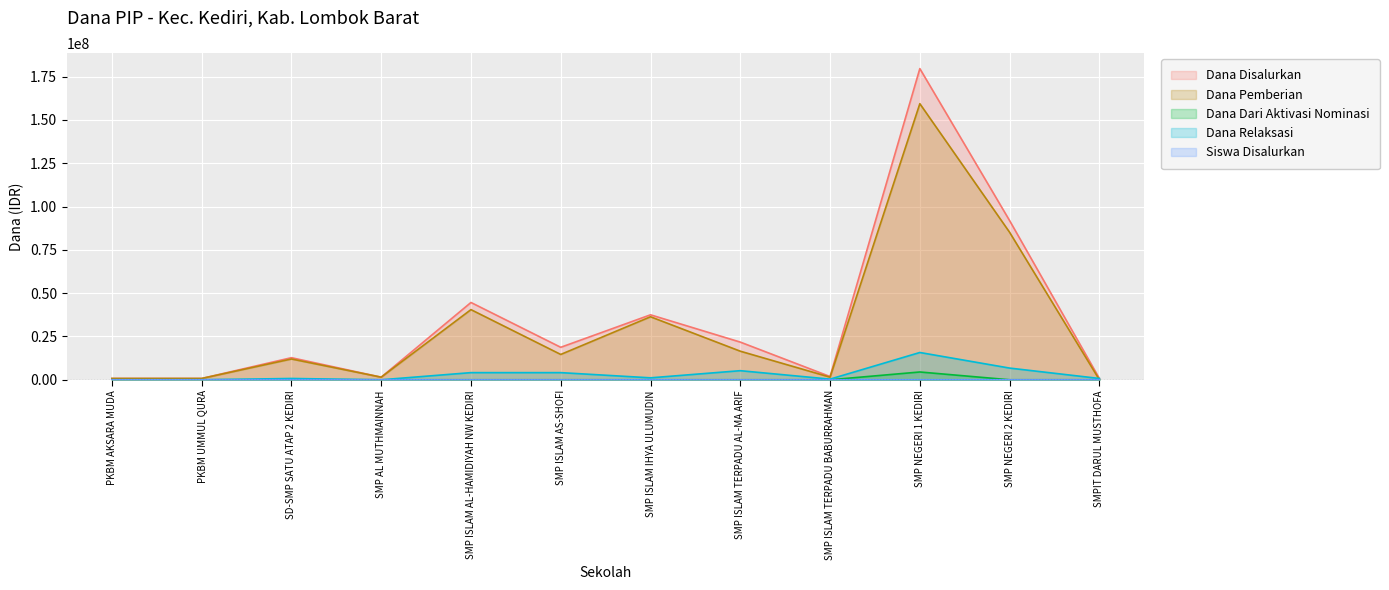

True or false: Dana Pemberian and Dana Dari Aktivasi Nominasi intersect in this chart.

False